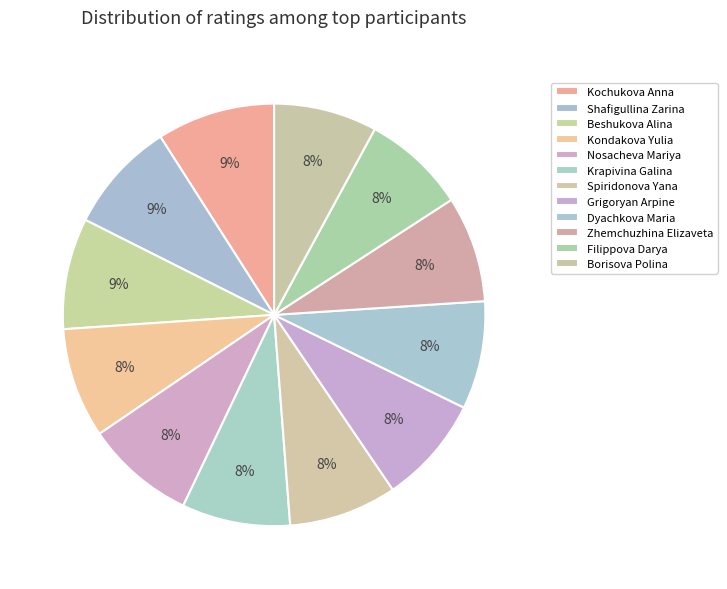

Count the number of slices in the pie.

12